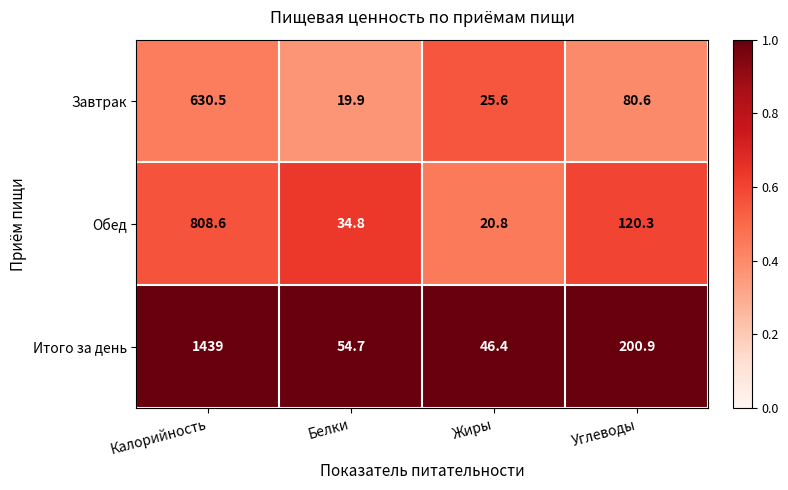

Which label corresponds to the smallest value in the chart?

Белки